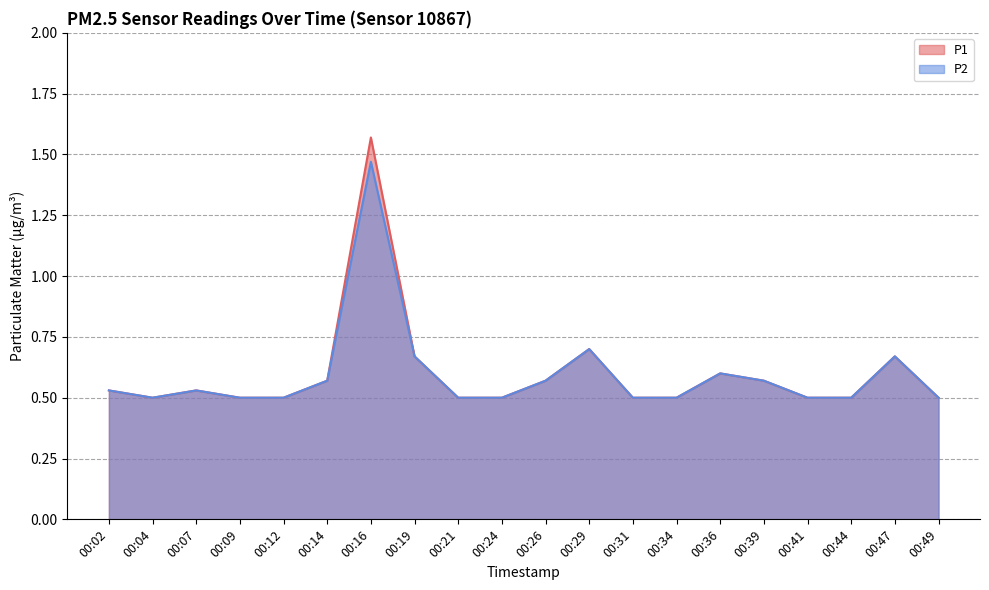

List the labels in order of P1 value, largest first.

00:16, 00:29, 00:19, 00:47, 00:36, 00:14, 00:26, 00:39, 00:02, 00:07, 00:04, 00:09, 00:12, 00:21, 00:24, 00:31, 00:34, 00:41, 00:44, 00:49